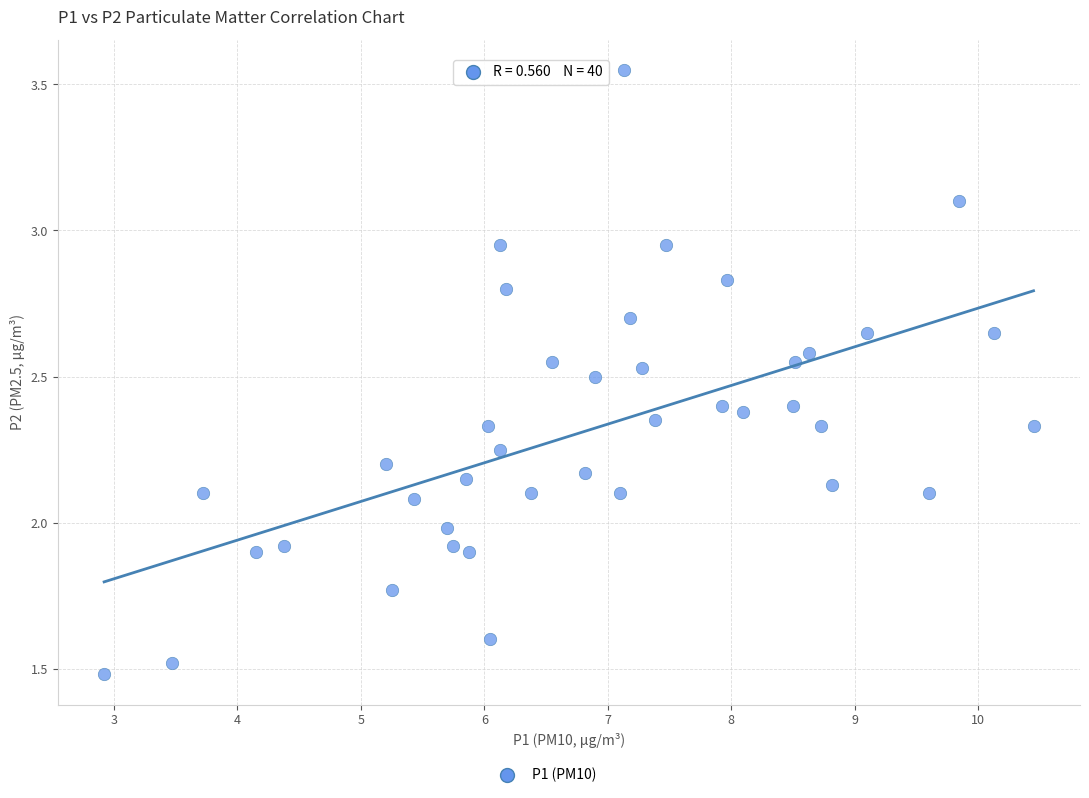

What is the range of X values (max minus min)?

7.5